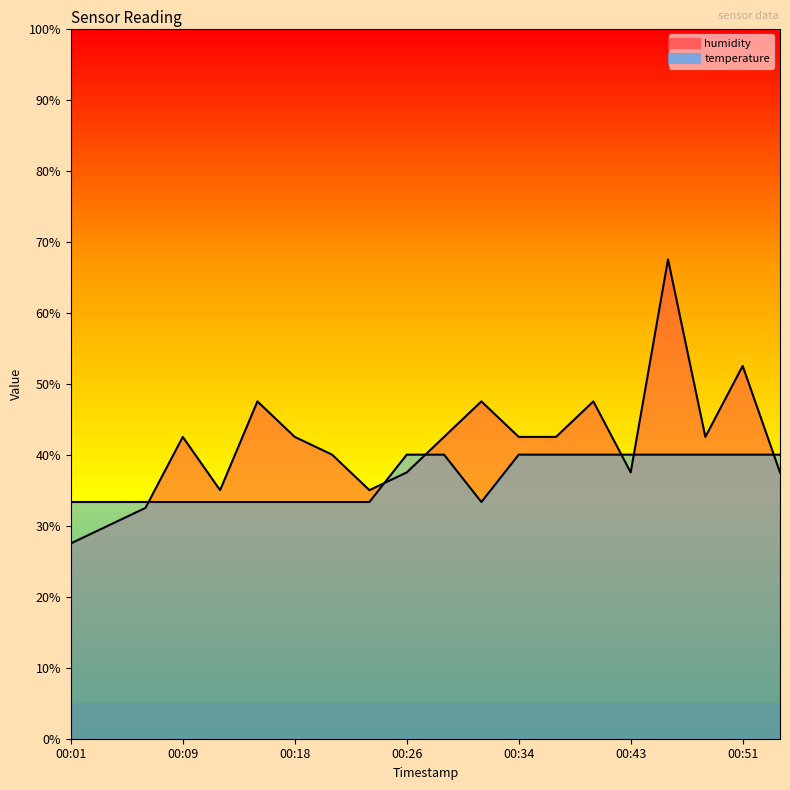

Reading right to left, transcribe all the data shown in this chart.

temperature: 40.0	40.0	40.0	40.0	40.0	40.0	40.0	40.0	33.3	40.0	40.0	33.3	33.3	33.3	33.3	33.3	33.3	33.3	33.3	33.3
humidity: 37.5	52.5	42.5	67.5	37.5	47.5	42.5	42.5	47.5	42.5	37.5	35.0	40.0	42.5	47.5	35.0	42.5	32.5	30.0	27.5